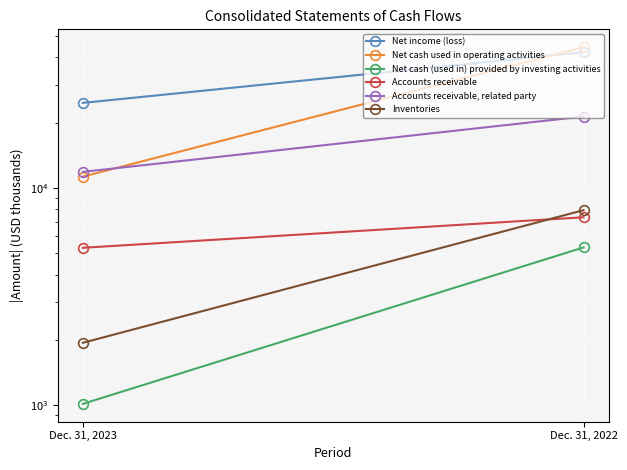

What is the spread (max minus min) of values at Dec. 31, 2023?

23699